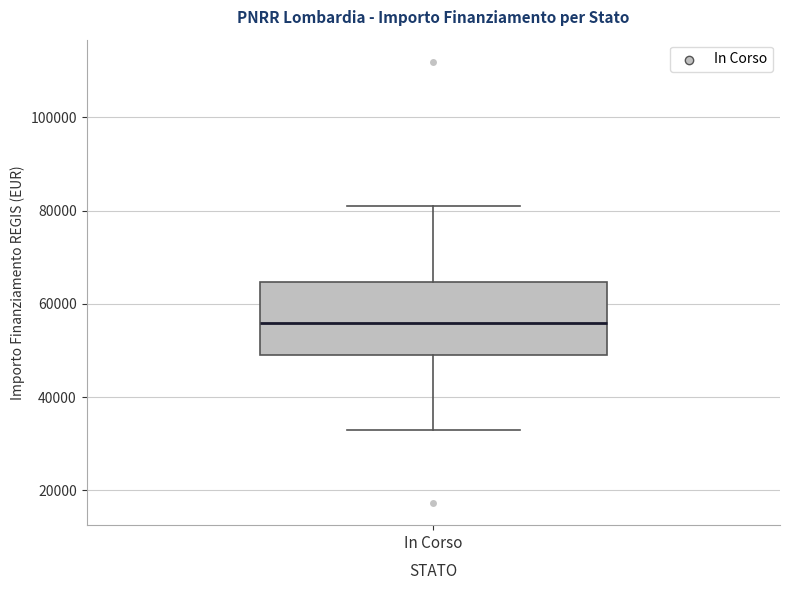

Read this box plot against the y-axis: the position of the median line, the range covered by the box, and the ends of both whiskers. The values are not printed on the chart, so give them approximately, as read against the axis.

median 56000, box 50000 to 64000, whiskers 32000 to 80000